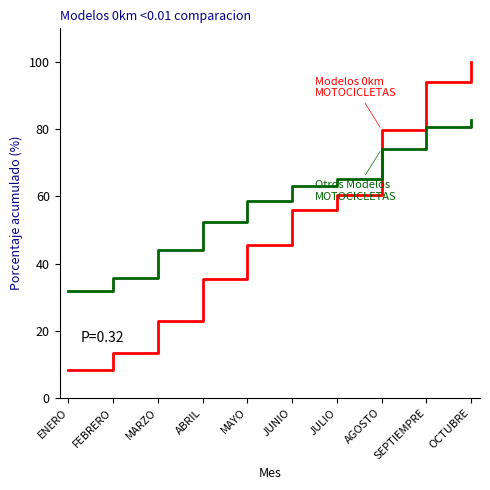

What is the total value across all series at ABRIL?

87.9